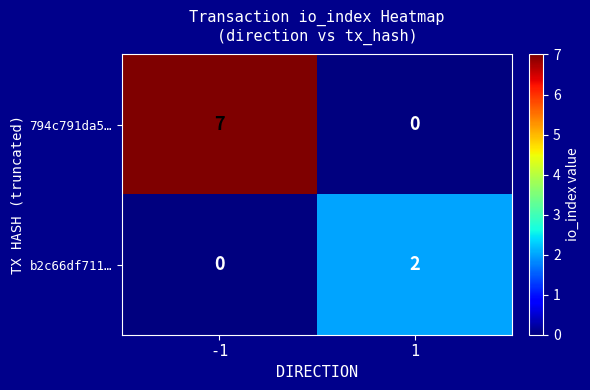

What is the sum of the 794c791da5… values at 1 and -1?

7